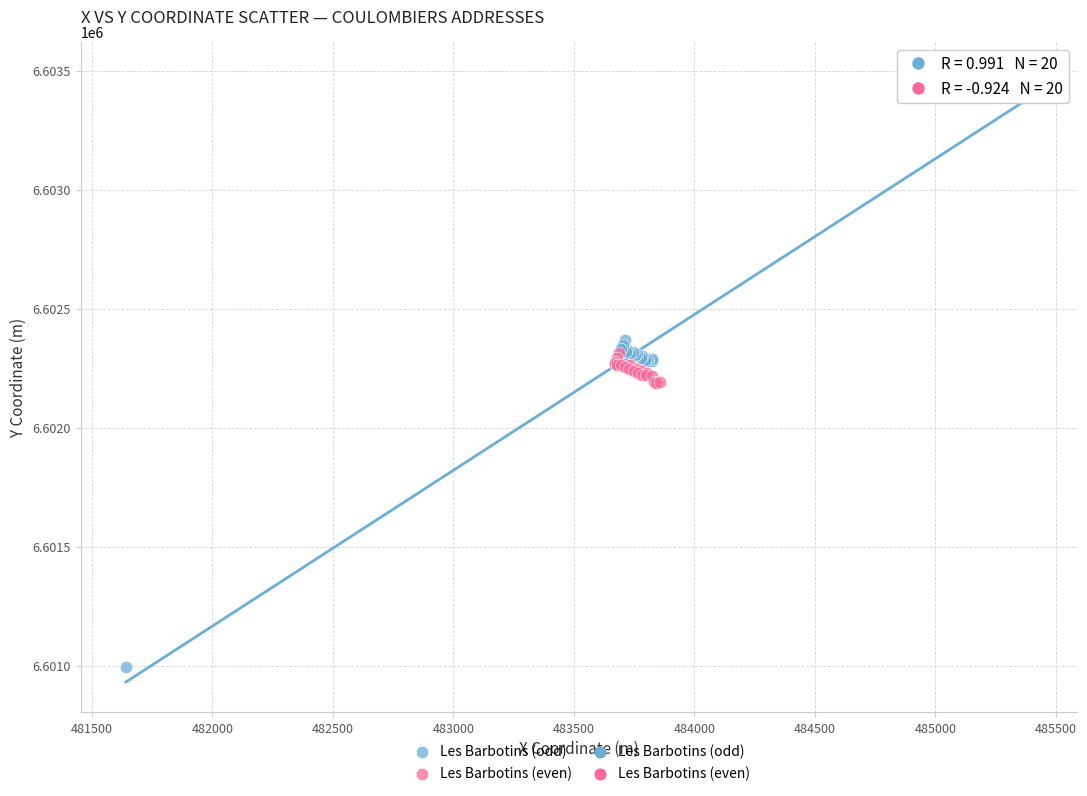

Which series reaches the maximum Y coordinate?

Les Barbotins (odd)